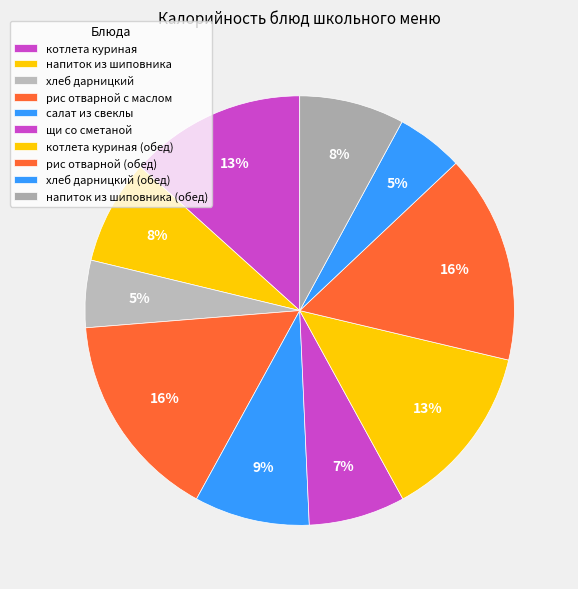

To the nearest percent, what portion does щи со сметаной represent?

7%